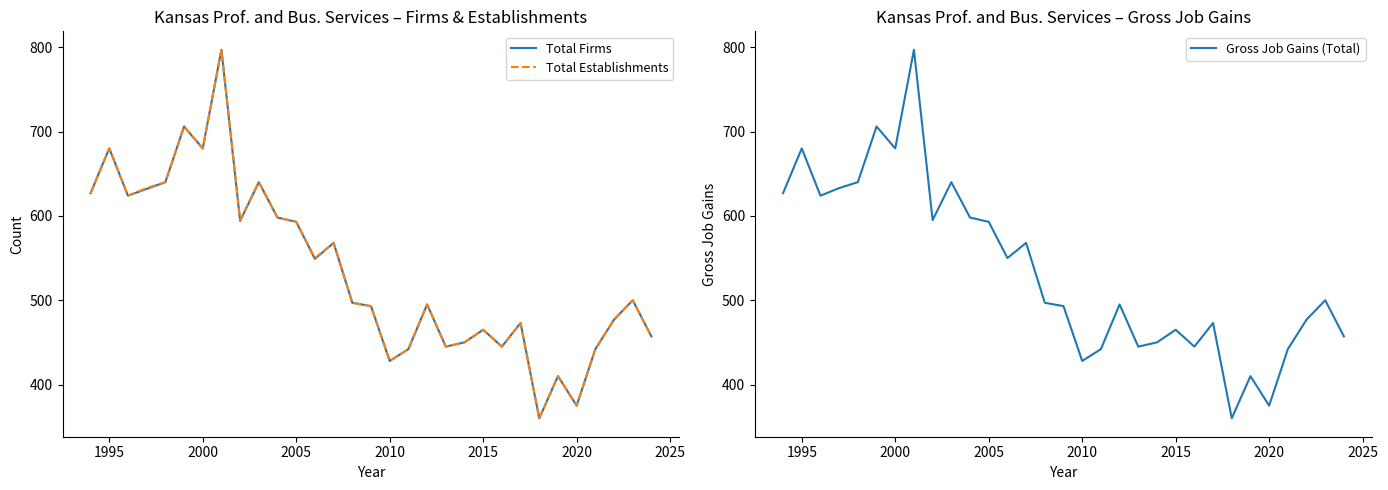

True or false: Gross Job Gains (Total) has a value of 171 at 2020.

False